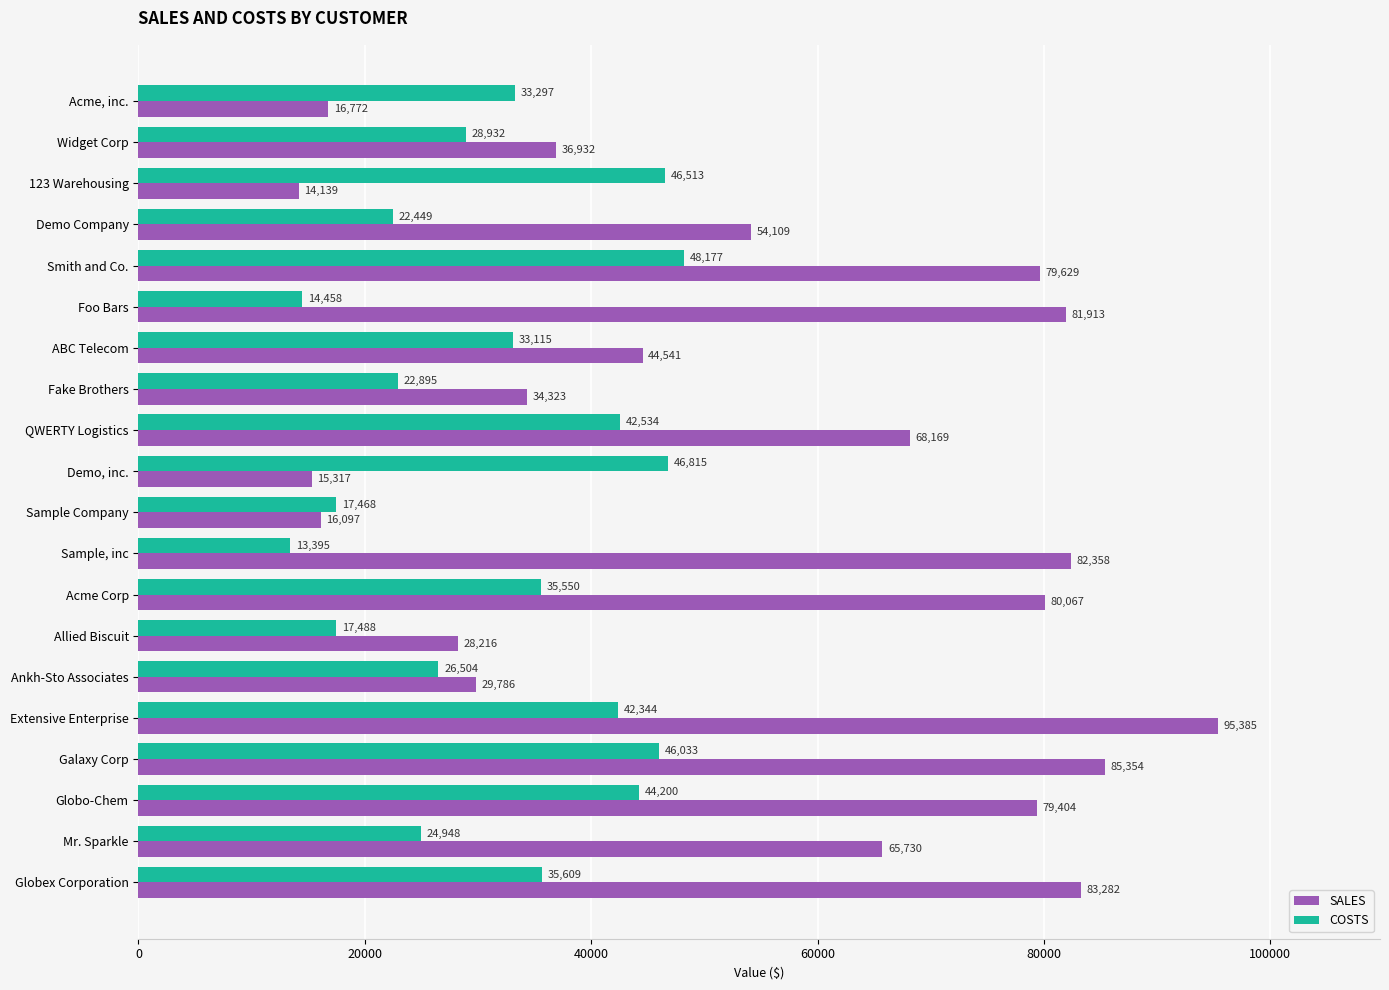

Is the value of COSTS at QWERTY Logistics greater than the value of SALES at Ankh-Sto Associates?

Yes